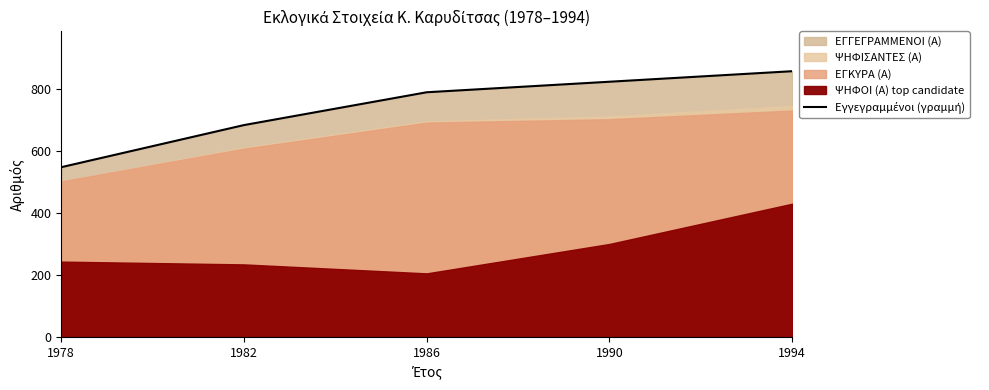

Reading left to right, what are all the values shown in this chart?

548	684	790	824	858